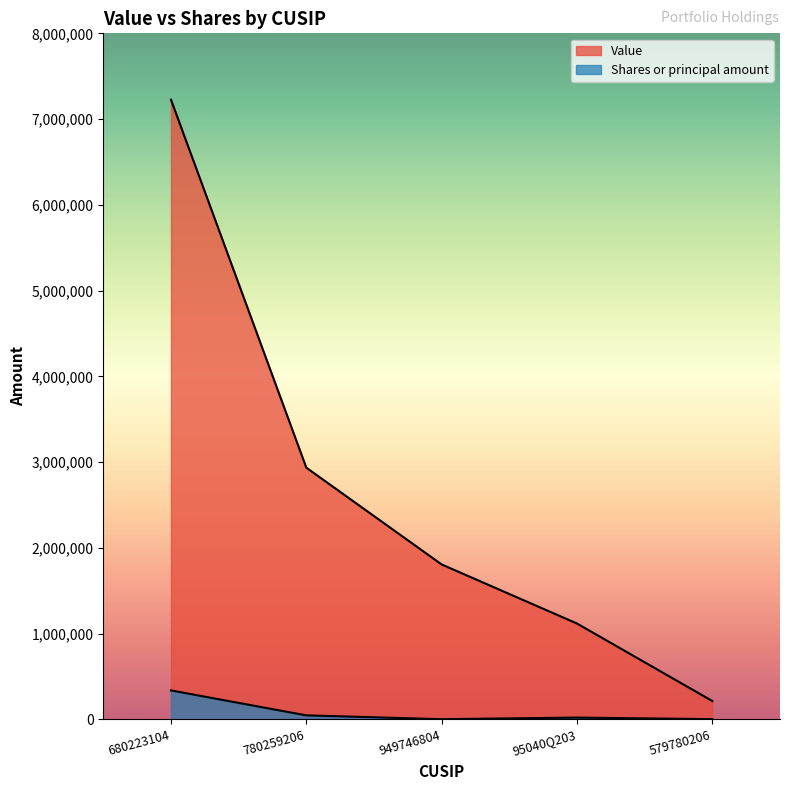

How many lines are shown in the chart?

2